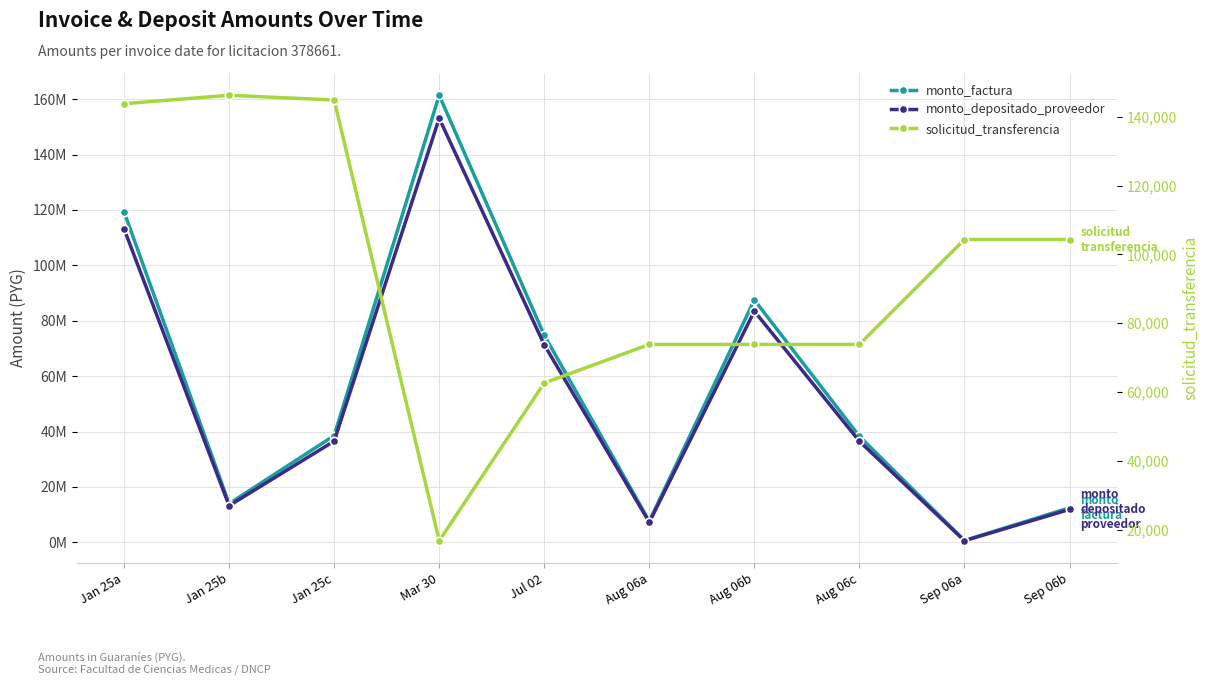

List the labels in order of monto_depositado_proveedor value, largest first.

Mar 30, Jan 25a, Aug 06b, Jul 02, Jan 25c, Aug 06c, Jan 25b, Sep 06b, Aug 06a, Sep 06a